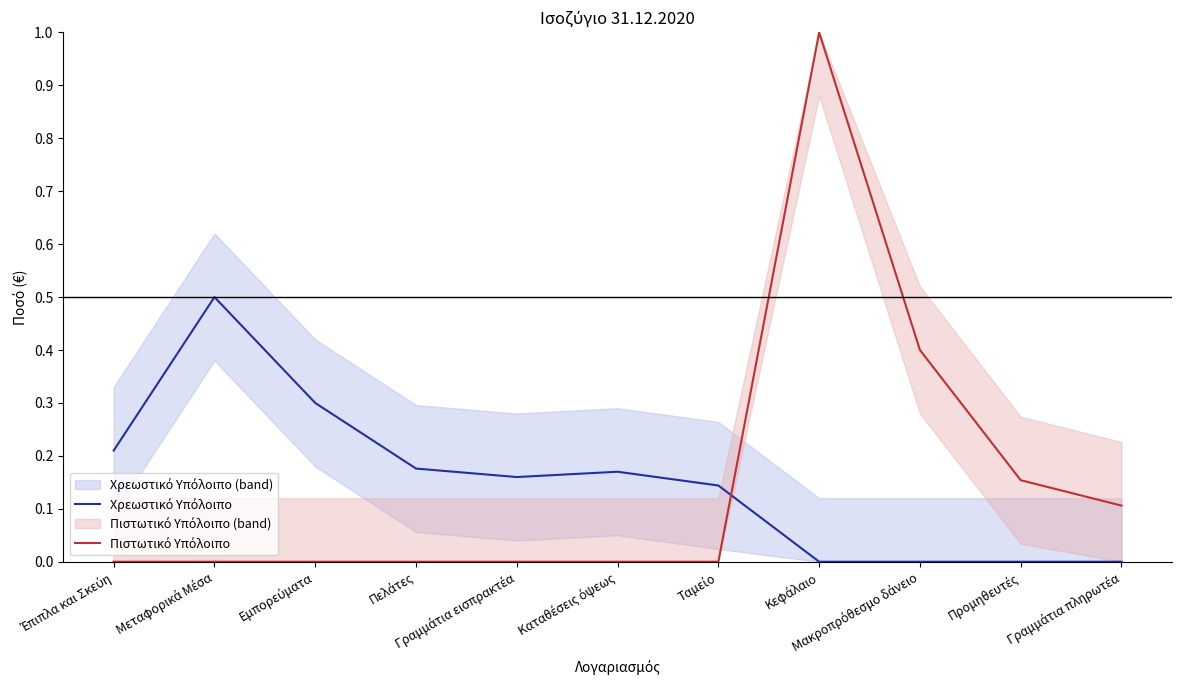

What are all the series names shown in the legend?

Χρεωστικό Υπόλοιπο, Πιστωτικό Υπόλοιπο